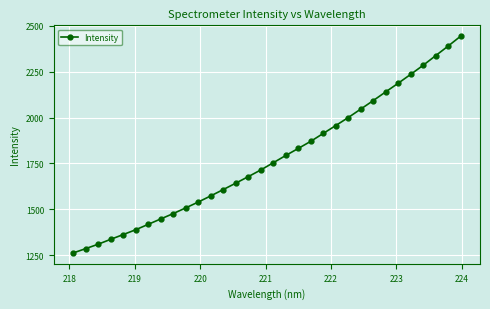

True or false: there are more than 2 points higher than both neighbors.

False